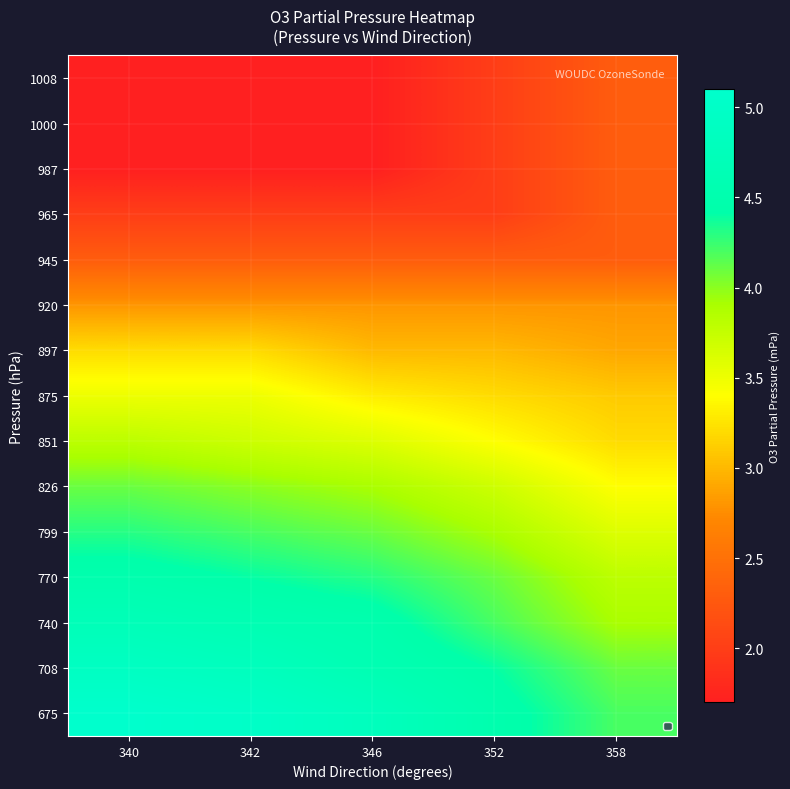

At how many categories does at least one series exceed 3?

5